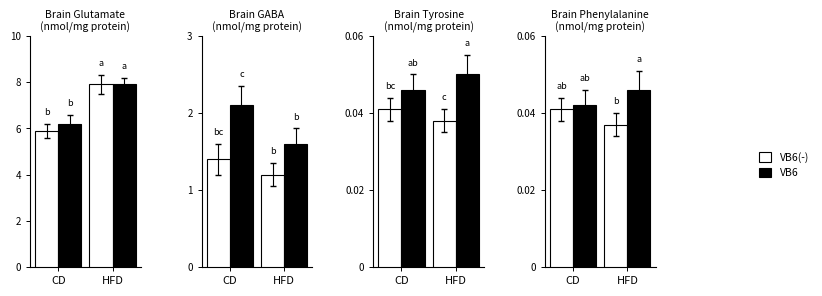

The VB6(-) series shows 0.1 at HFD. True or false?

False